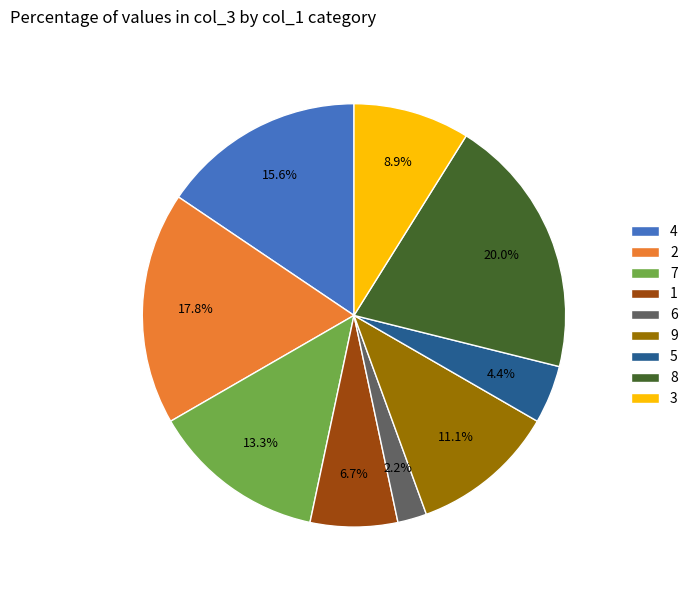

Approximately how many times larger is the value at 7 compared to 6?

6.0